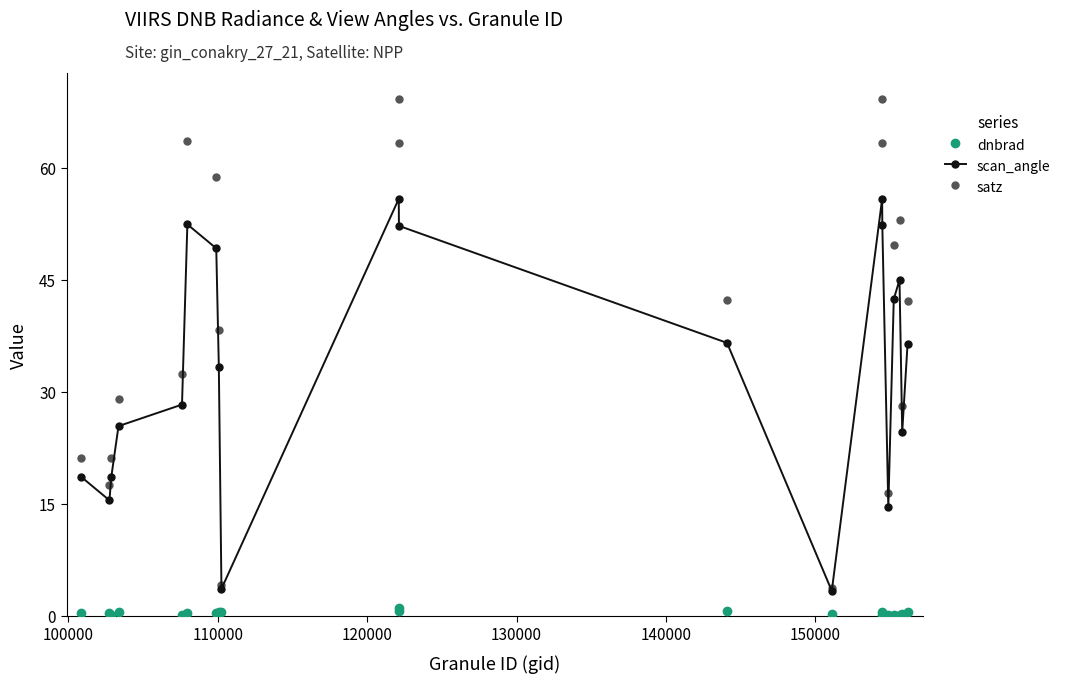

What is the maximum value for scan_angle?

55.9